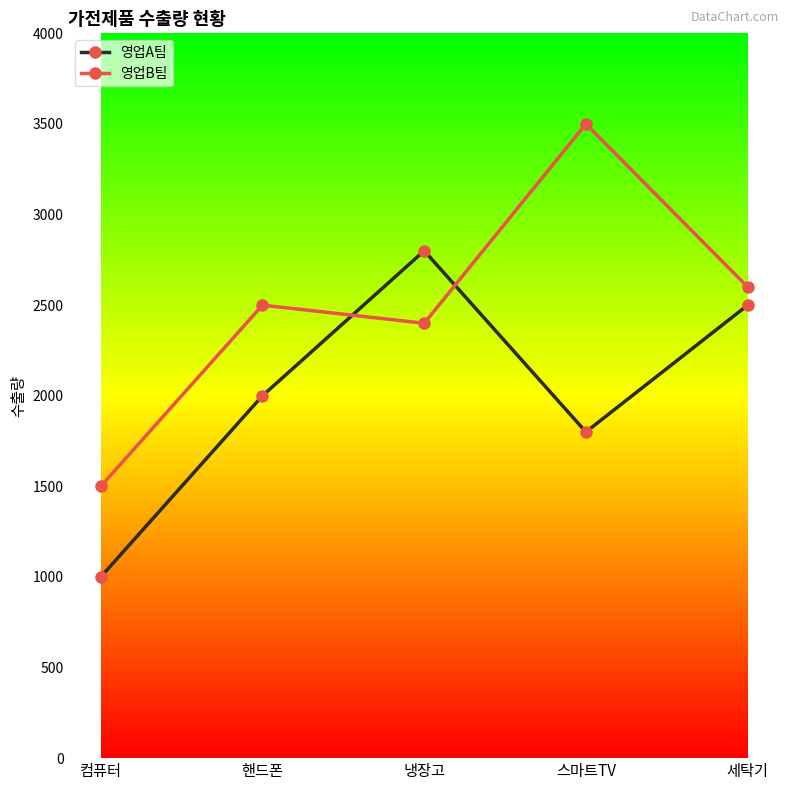

What is the difference between the maximum and second lowest values in the 영업B팀 series?

1100